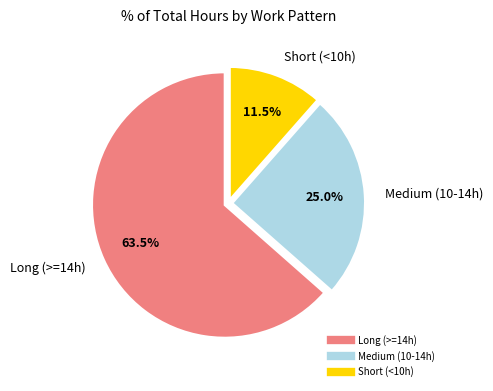

Does any single category account for the majority?

Yes